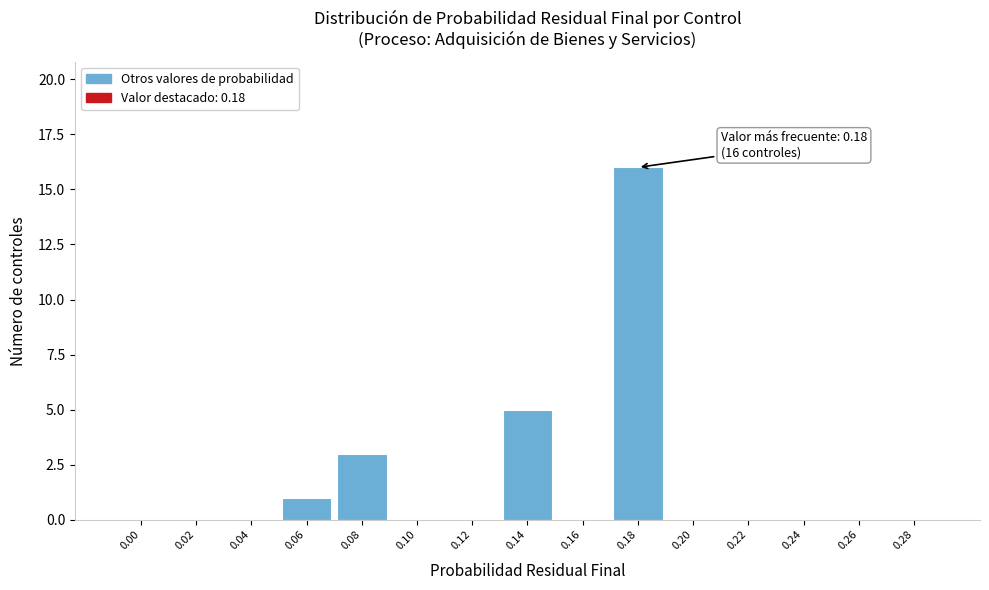

Reading right to left, extract all data points from this chart.

0.28=0	0.26=0	0.24=0	0.22=0	0.20=0	0.18=16	0.16=0	0.14=5	0.12=0	0.10=0	0.08=3	0.06=1	0.04=0	0.02=0	0.00=0